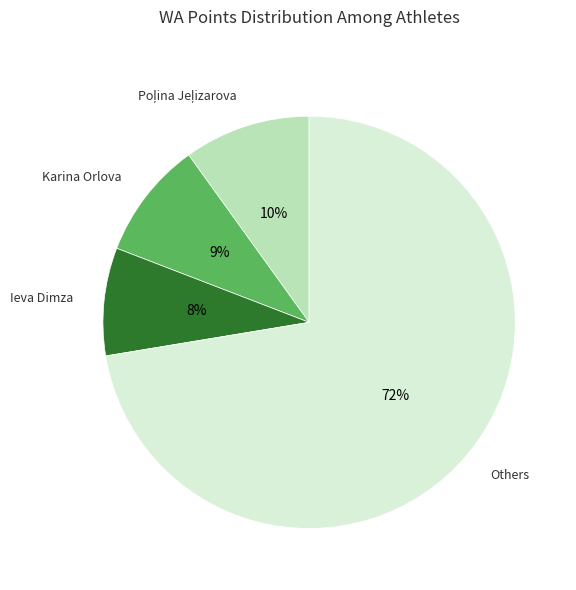

The Karina Orlova slice represents 9% of the pie. True or false?

True